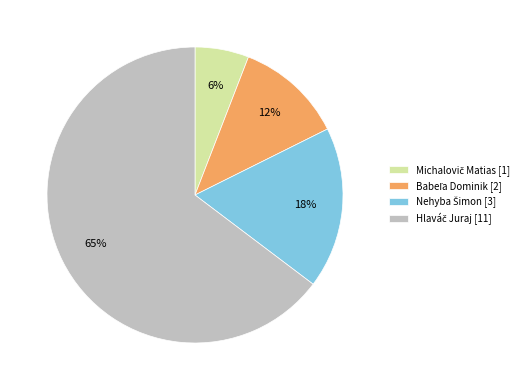

Is there any slice that represents more than half of the pie?

Yes